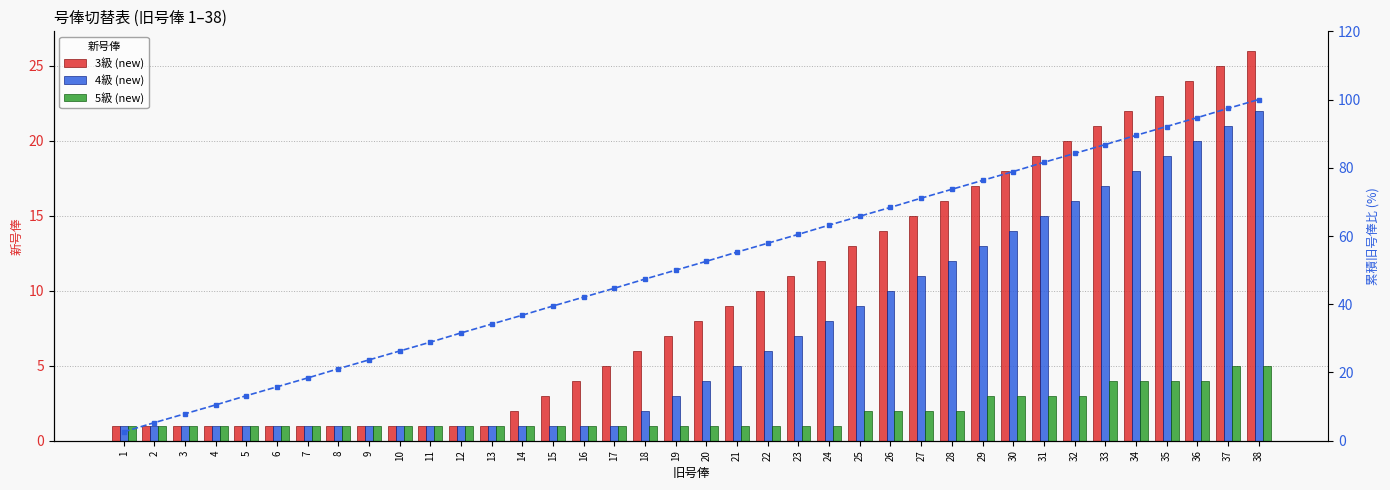

Which series changed the most between 28 and 31?

累積%